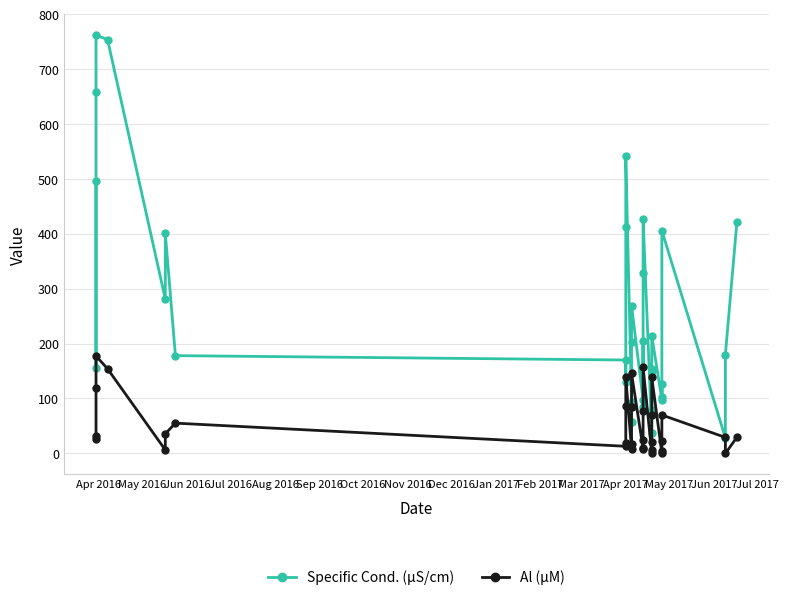

What is the sum of all Al (µM) values?

1777.5